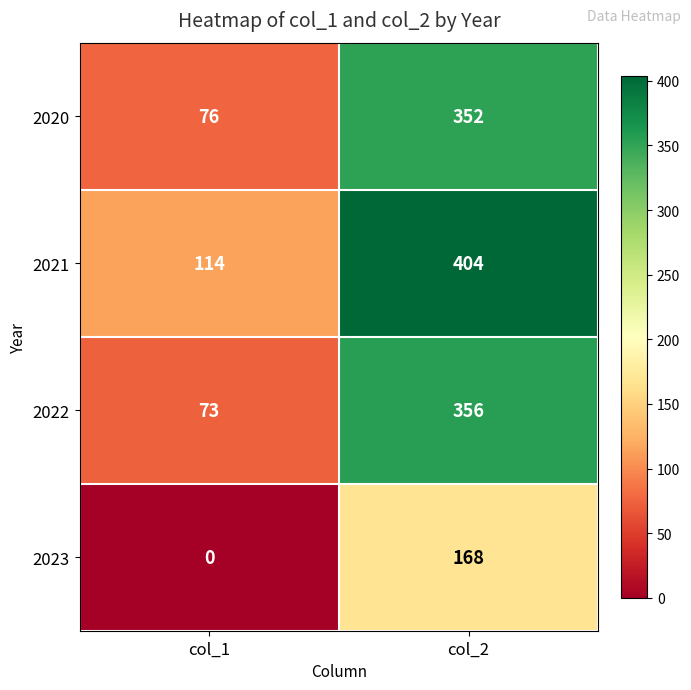

How many data points in 2022 are less than 356?

1